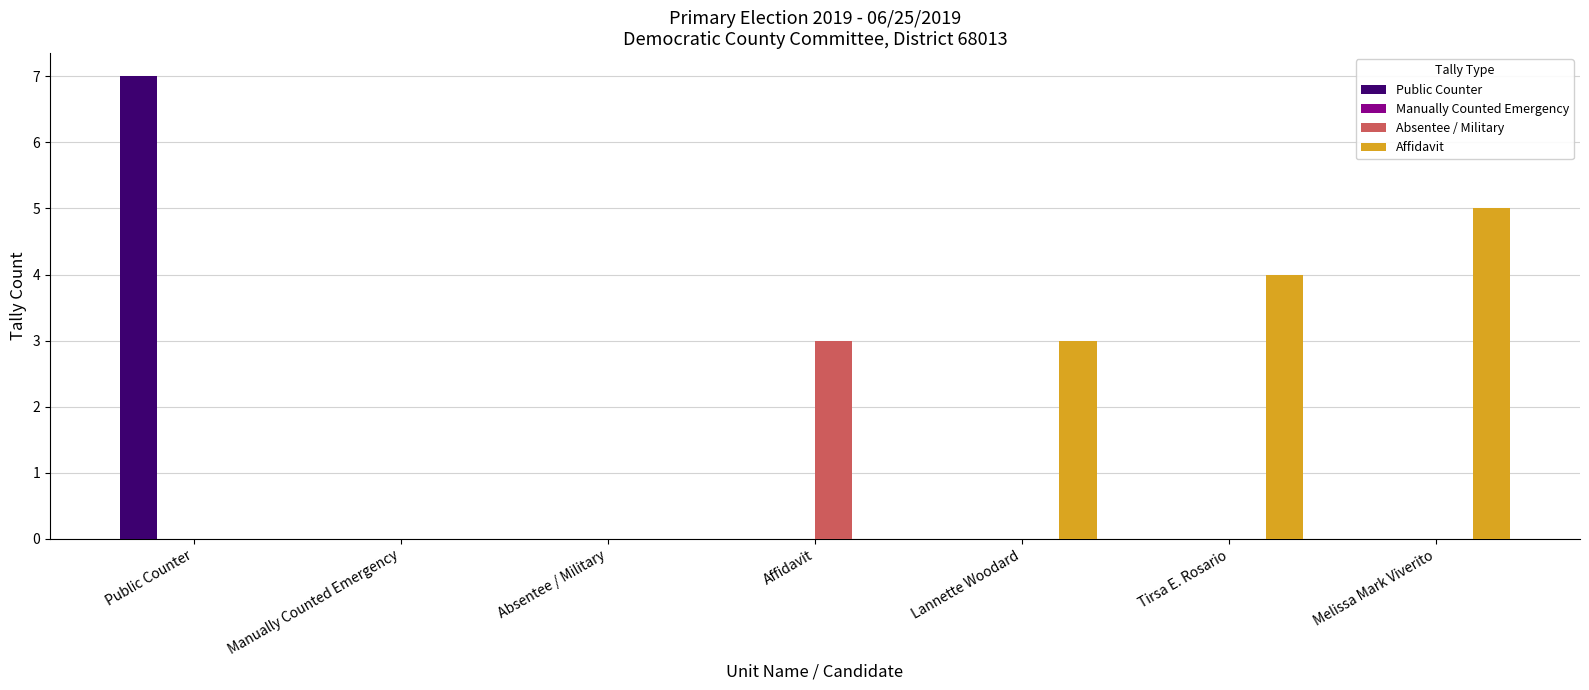

At which category is the sum across all series the highest?

Public Counter